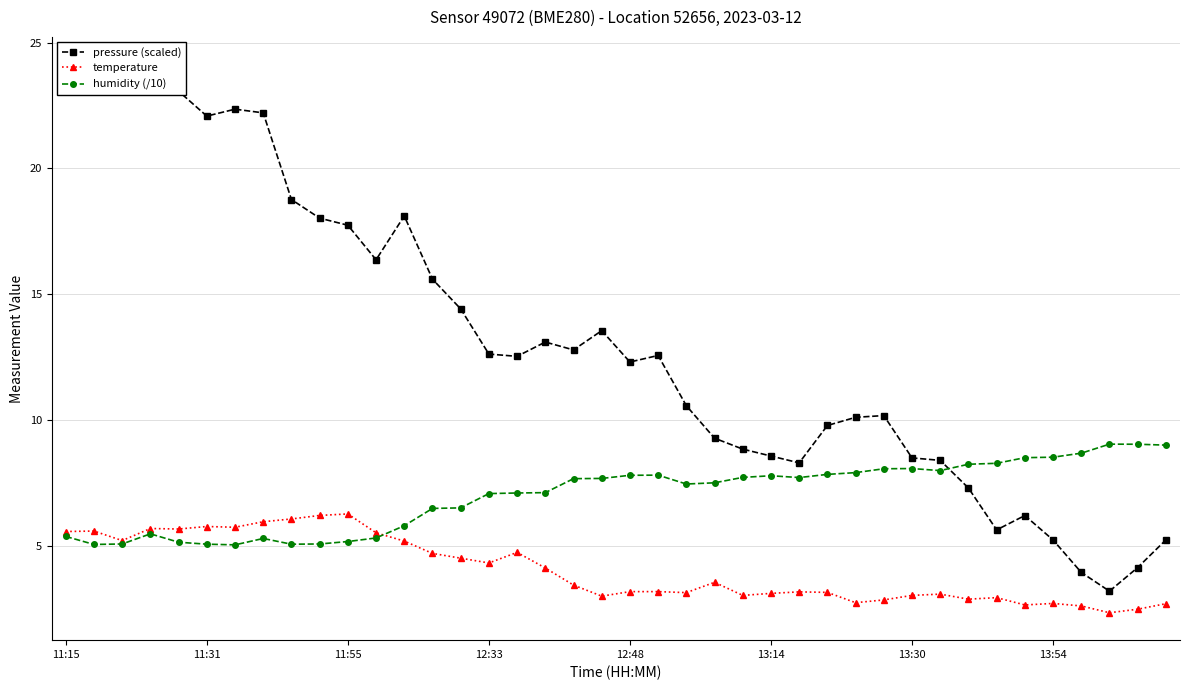

True or false: pressure (scaled) and temperature cross at least once.

False